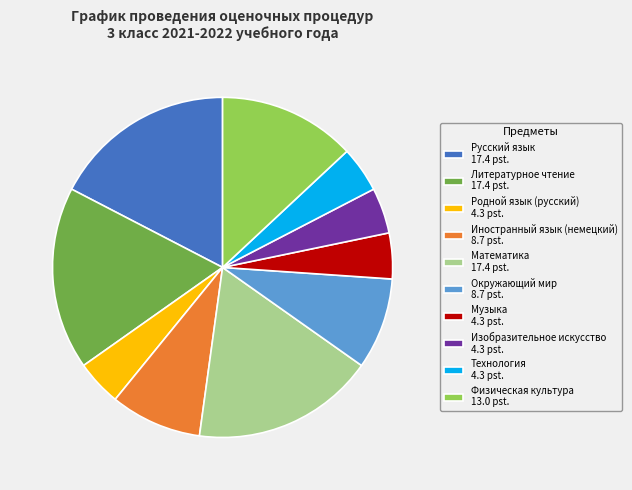

Does Музыка account for over 50% of the chart?

No